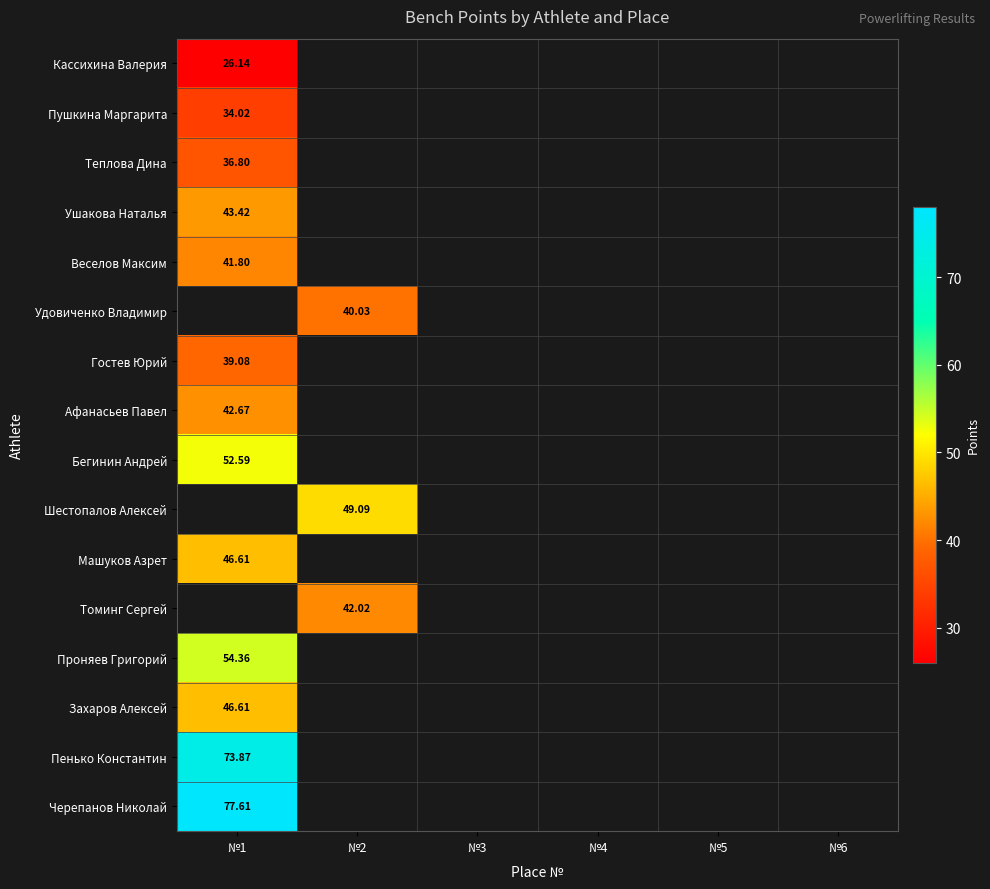

What is the maximum value shown in the chart?

77.6